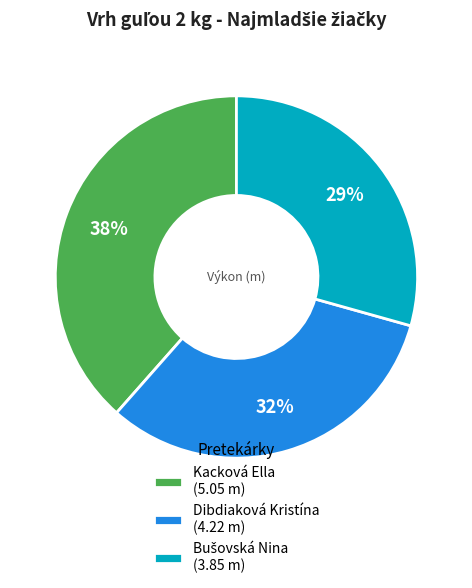

To the nearest percent, what is the combined percentage of Kacková Ella and Dibdiaková Kristína?

71%